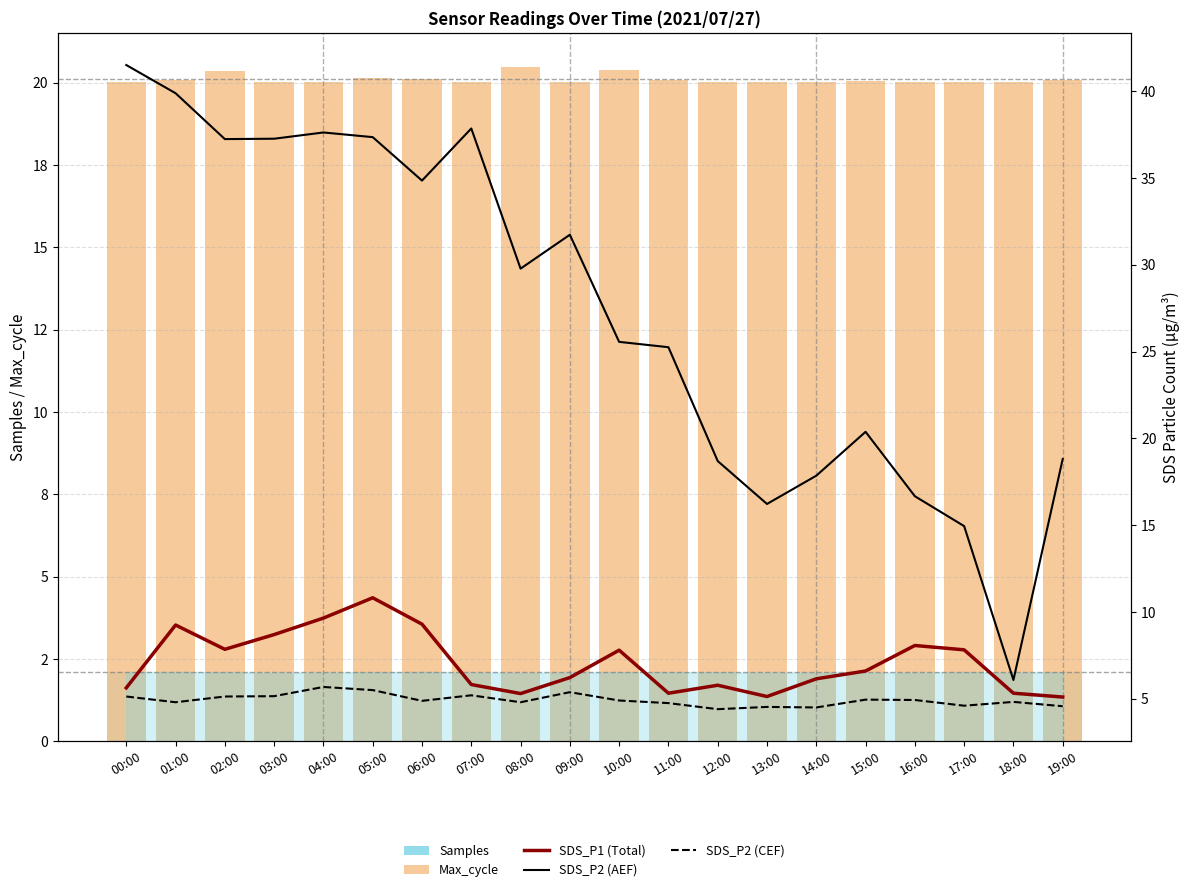

What is the label of the 19th bar from the right?

01:00